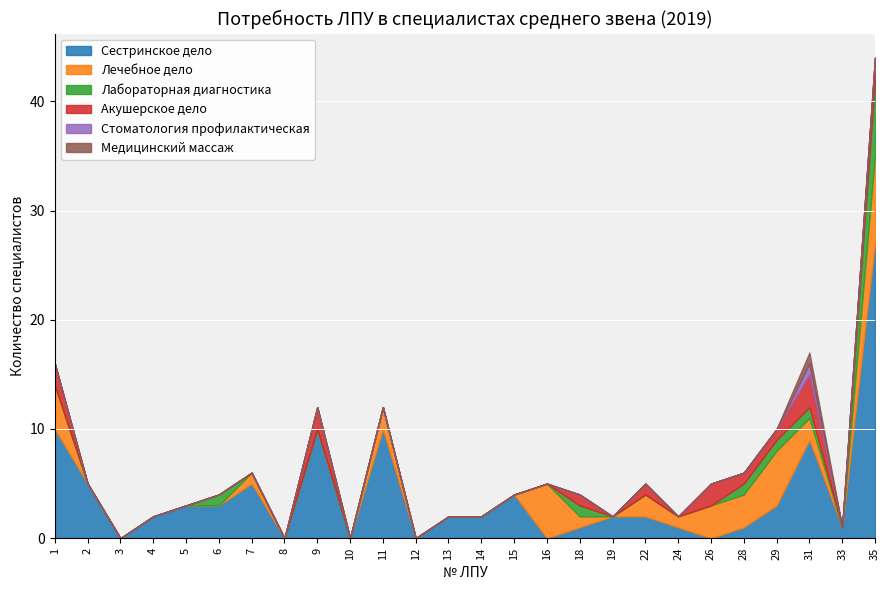

Which series has the largest total across all categories?

Сестринское дело